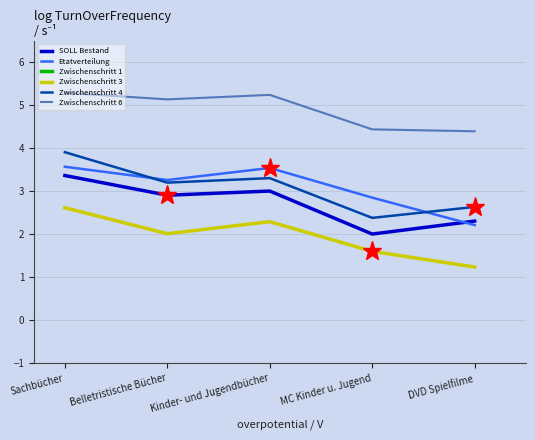

At which category does the chart reach its minimum across all series?

DVD Spielfilme